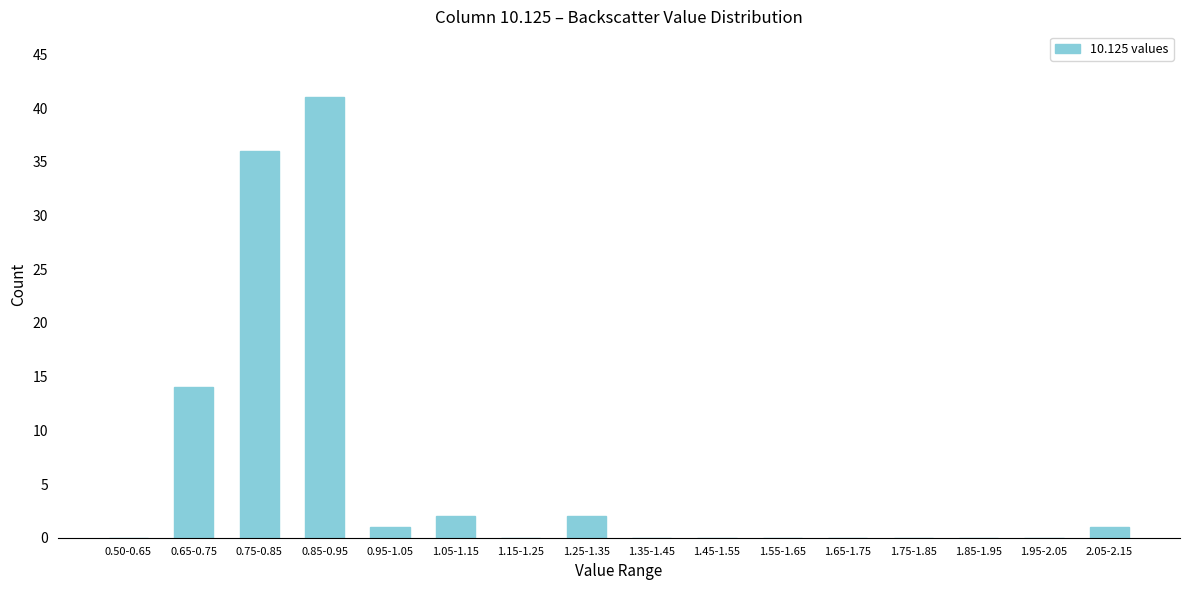

Reading left to right, transcribe all the data shown in this chart.

0.50-0.65=0	0.65-0.75=14	0.75-0.85=36	0.85-0.95=41	0.95-1.05=1	1.05-1.15=2	1.15-1.25=0	1.25-1.35=2	1.35-1.45=0	1.45-1.55=0	1.55-1.65=0	1.65-1.75=0	1.75-1.85=0	1.85-1.95=0	1.95-2.05=0	2.05-2.15=1